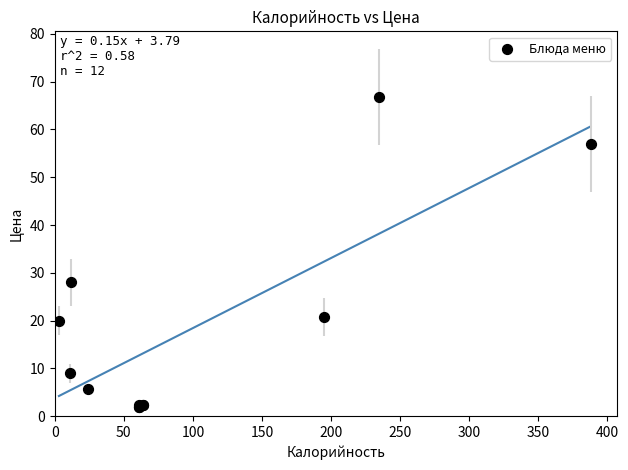

What Y value in the scatter plot is closest to 34?

28.0